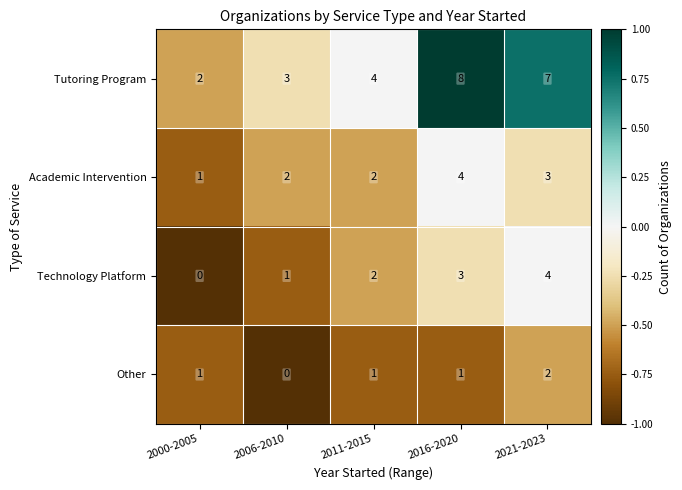

Which series changed the most between 2006-2010 and 2021-2023?

Tutoring Program